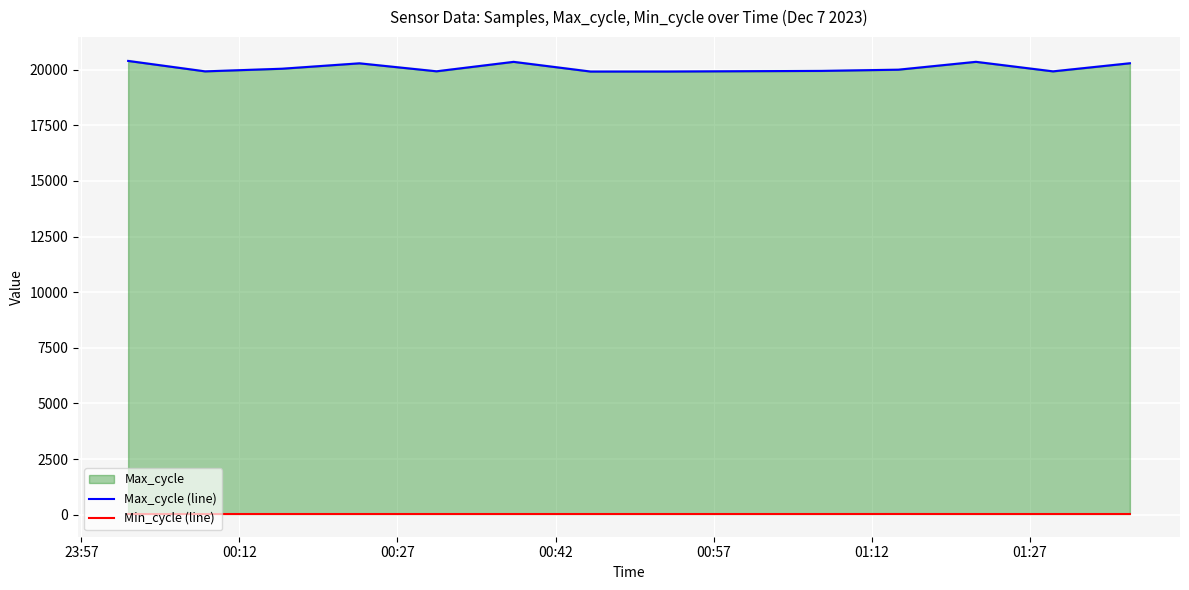

What is the spread (max minus min) of values at 00:27?

20012